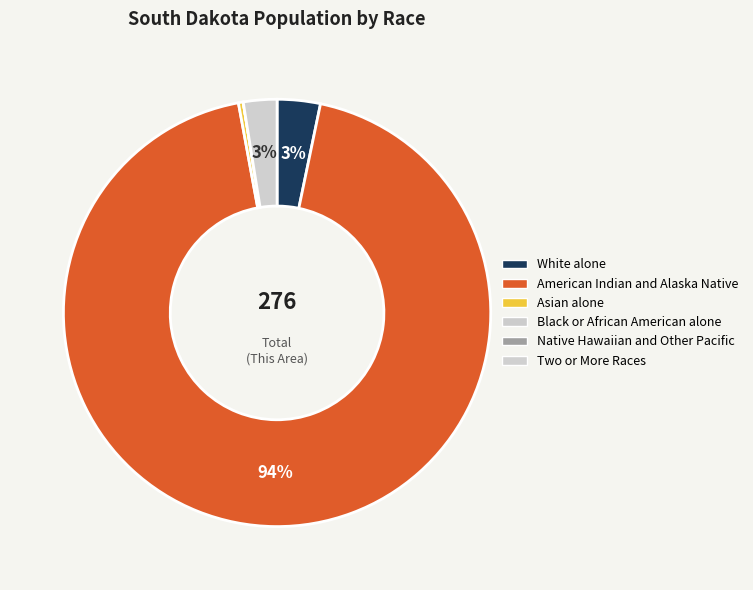

What portion of the pie excludes American Indian and Alaska Native?

6.2%